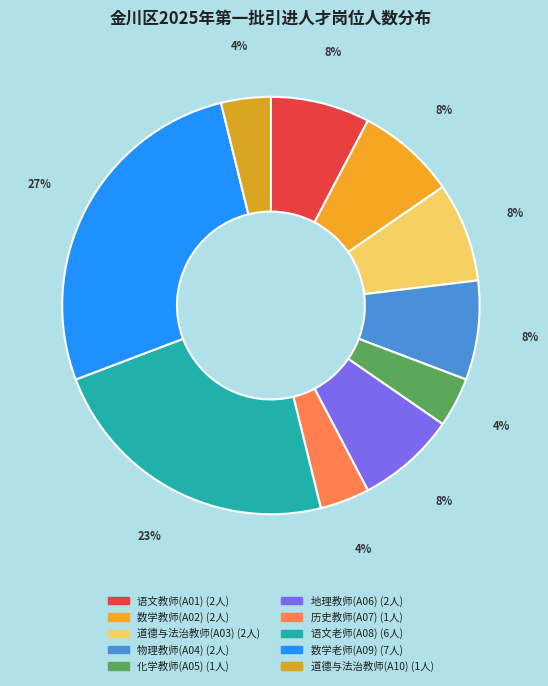

Is 物理教师(A04) the majority of the pie?

No